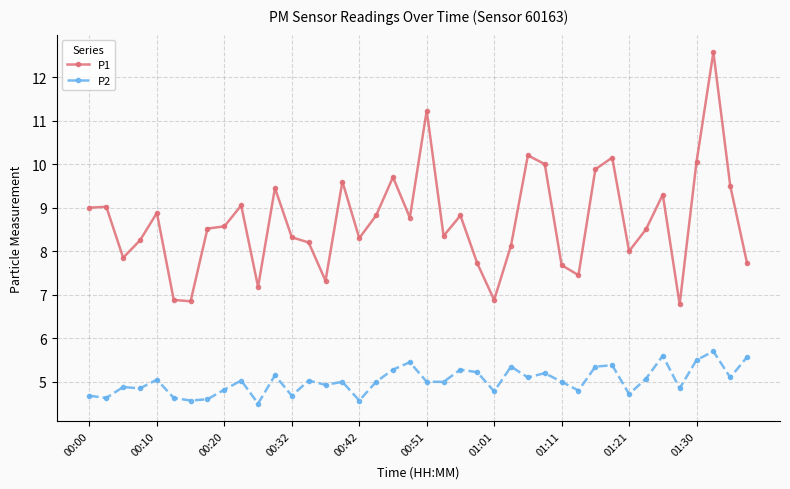

Rank the series by their maximum value, from highest to lowest.

P1, P2